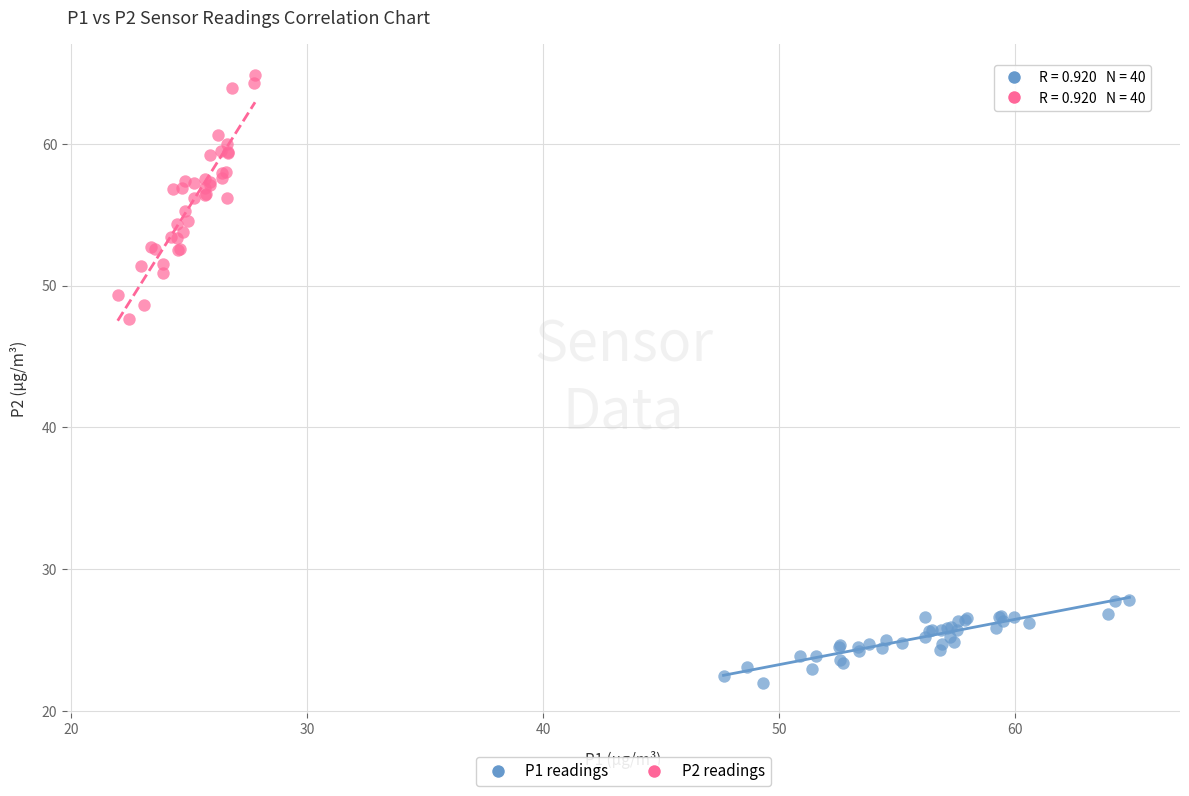

Which series contains the lowest Y value?

P1 readings